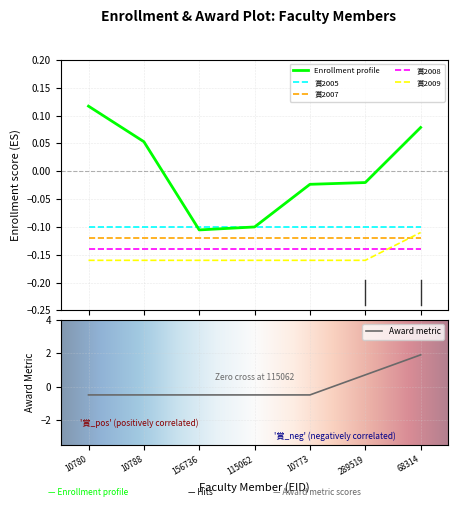

Reading left to right, transcribe all the data shown in this chart.

在籍月数: 10780=0.1	10788=0.1	156736=-0.1	115062=-0.1	10773=-0.0	289519=-0.0	68314=0.1
賞合計: 10780=-0.5	10788=-0.5	156736=-0.5	115062=-0.5	10773=-0.5	289519=0.7	68314=1.9
賞2009: 10780=-0.2	10788=-0.2	156736=-0.2	115062=-0.2	10773=-0.2	289519=-0.2	68314=-0.1